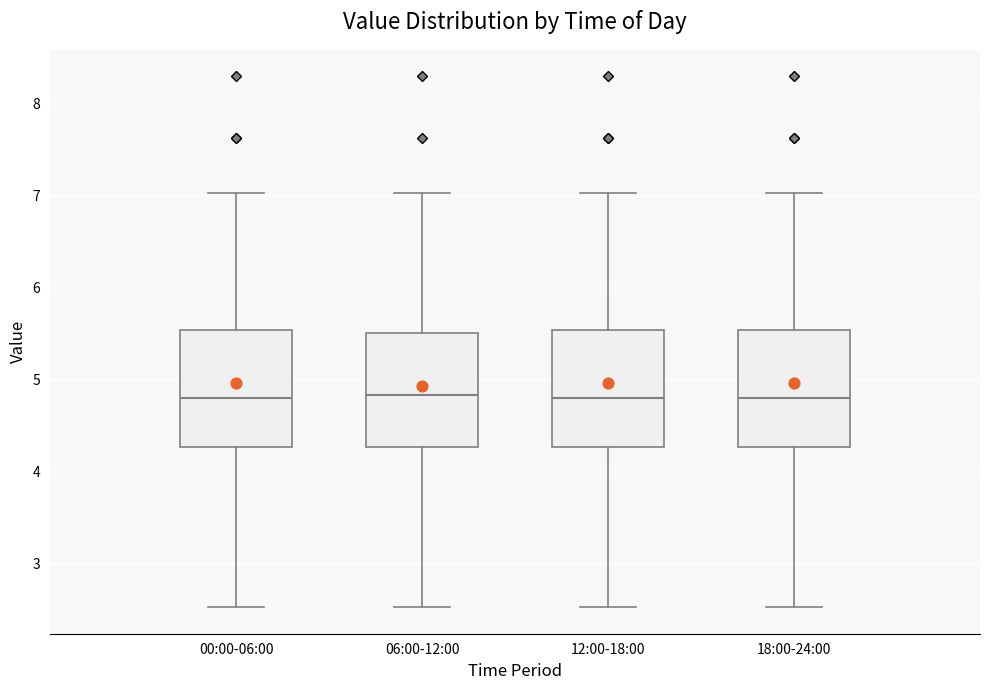

Reading left to right, transcribe this box plot: for each box, give where its median line is, the range the box spans, and where its two whiskers end, as read against the y-axis. The values are not printed on the chart, so give them approximately, as read against the axis.

00:00-06:00: median 4.8, box 4.3 to 5.5, whiskers 2.5 to 7.0
06:00-12:00: median 4.8, box 4.3 to 5.5, whiskers 2.5 to 7.0
12:00-18:00: median 4.8, box 4.3 to 5.5, whiskers 2.5 to 7.0
18:00-24:00: median 4.8, box 4.3 to 5.5, whiskers 2.5 to 7.0